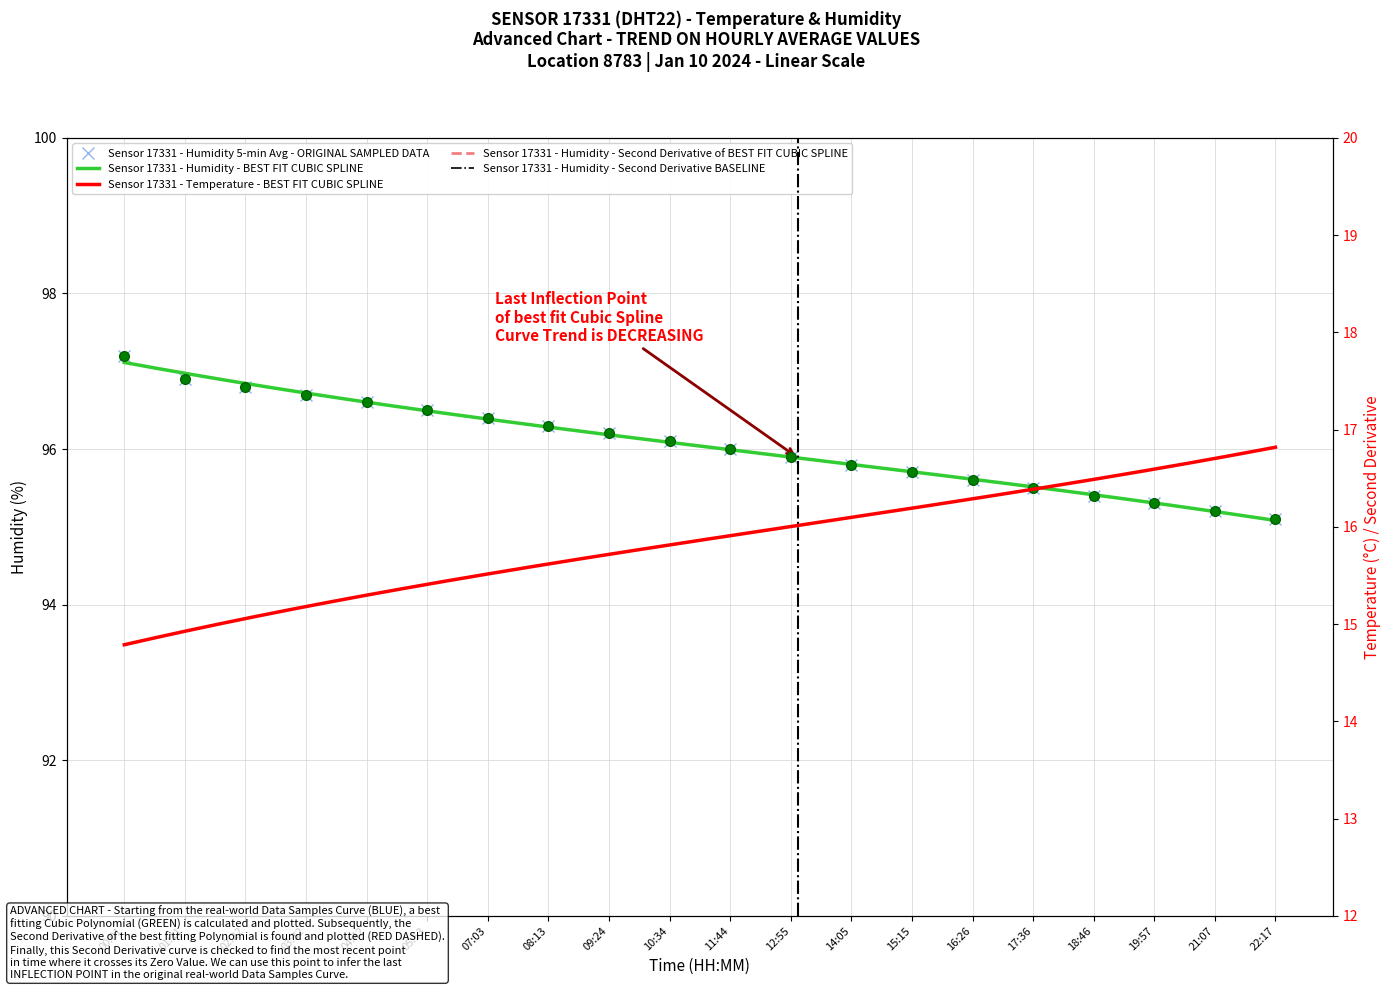

Which series has the widest spread of values?

temperature